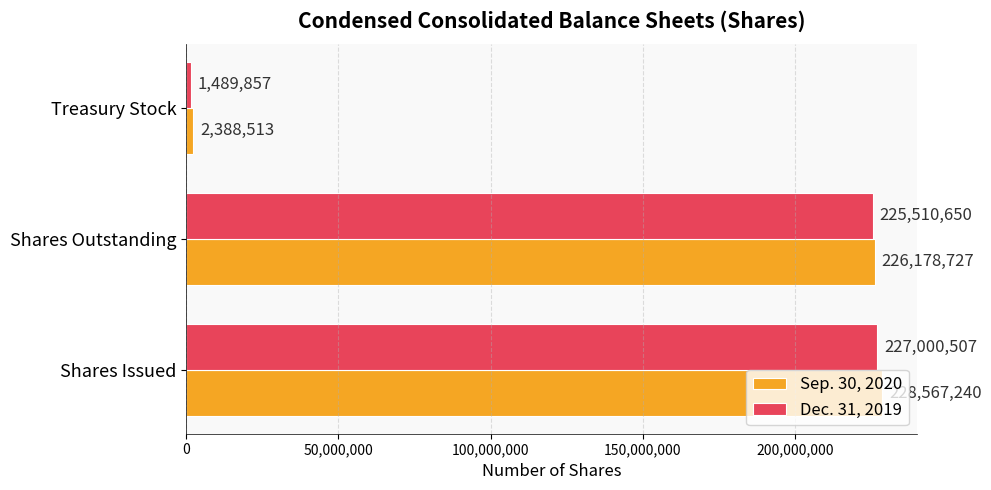

At which category is the sum across all series the highest?

Shares Issued